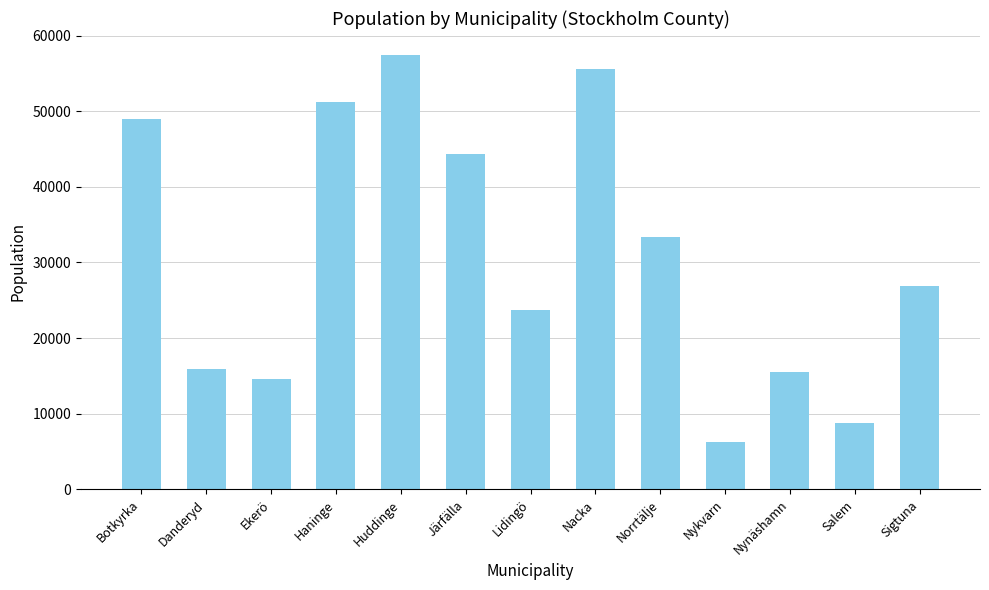

Which has a higher value, Salem or Lidingö?

Lidingö